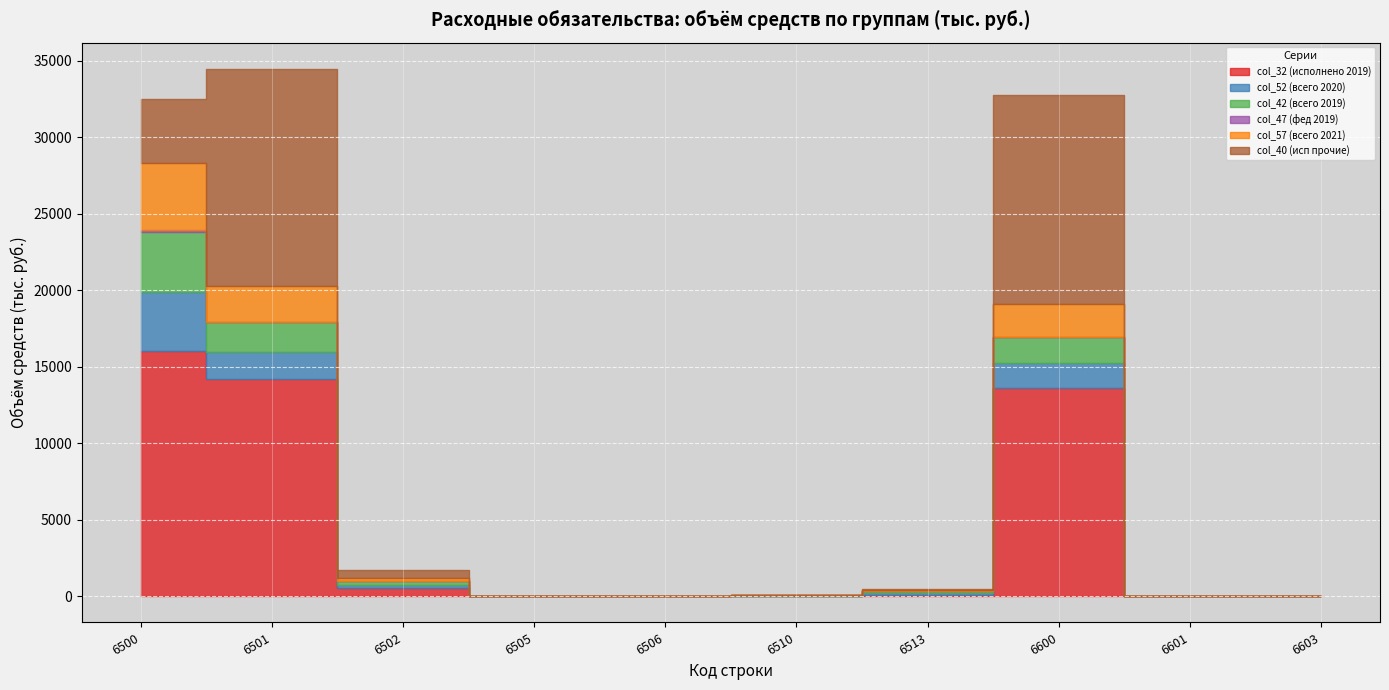

How many lines are shown in the chart?

6